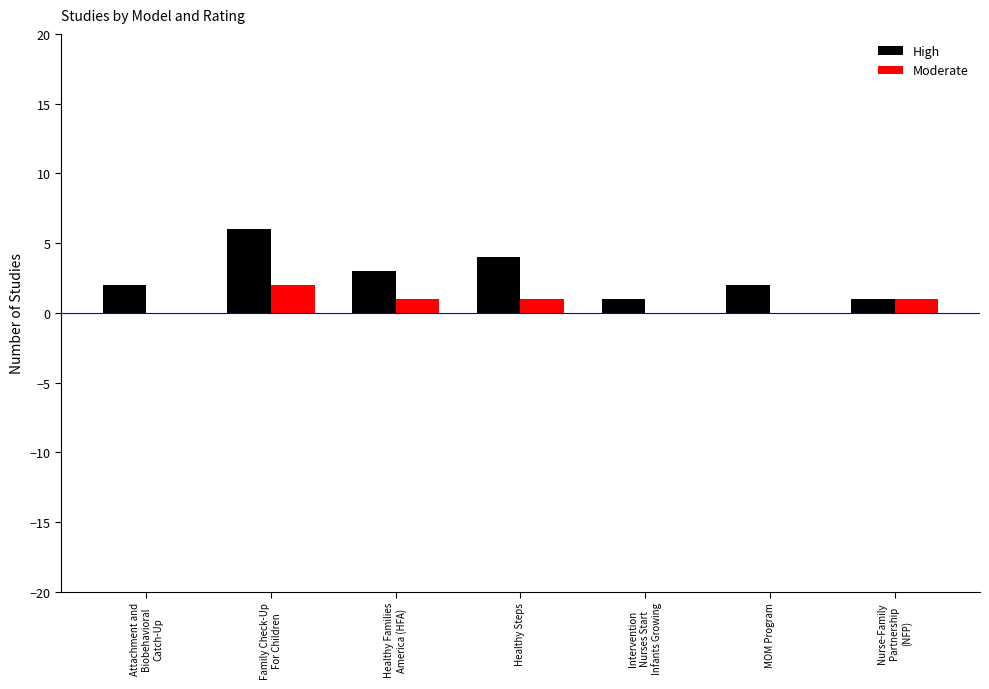

What is the maximum value shown in the chart?

6